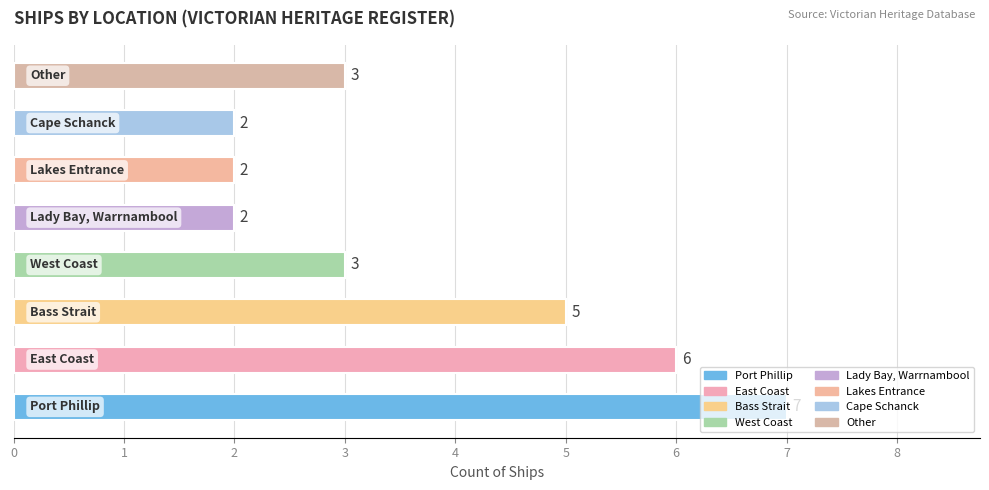

Count the values in the range 2 to 6.

7